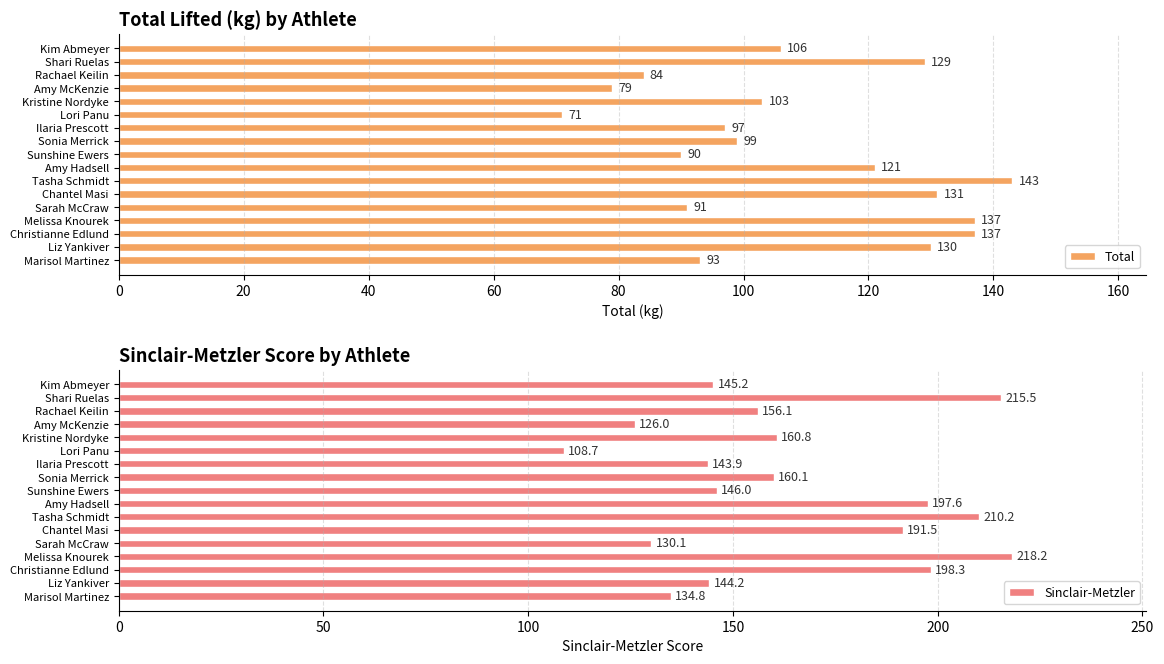

Which series has the largest range (max minus min)?

Sinclair-Metzler